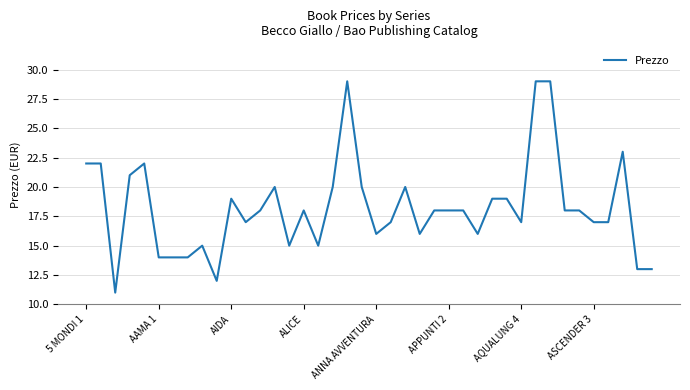

How many lines are shown in the chart?

1